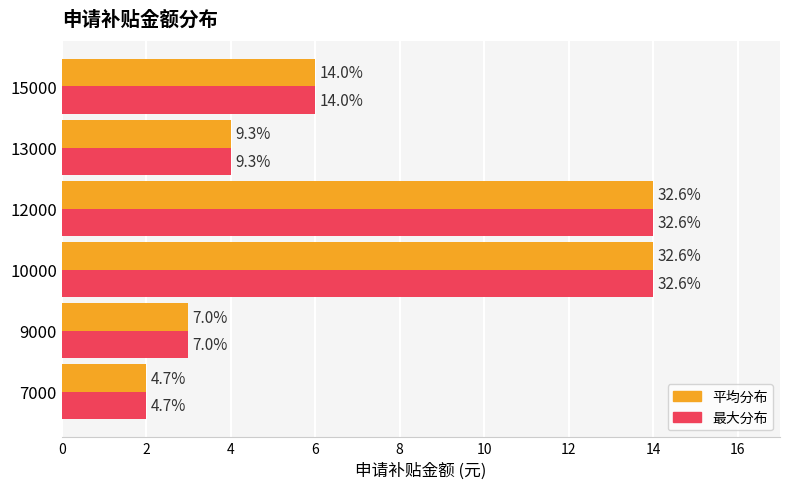

Does the chart contain stacked bars?

No